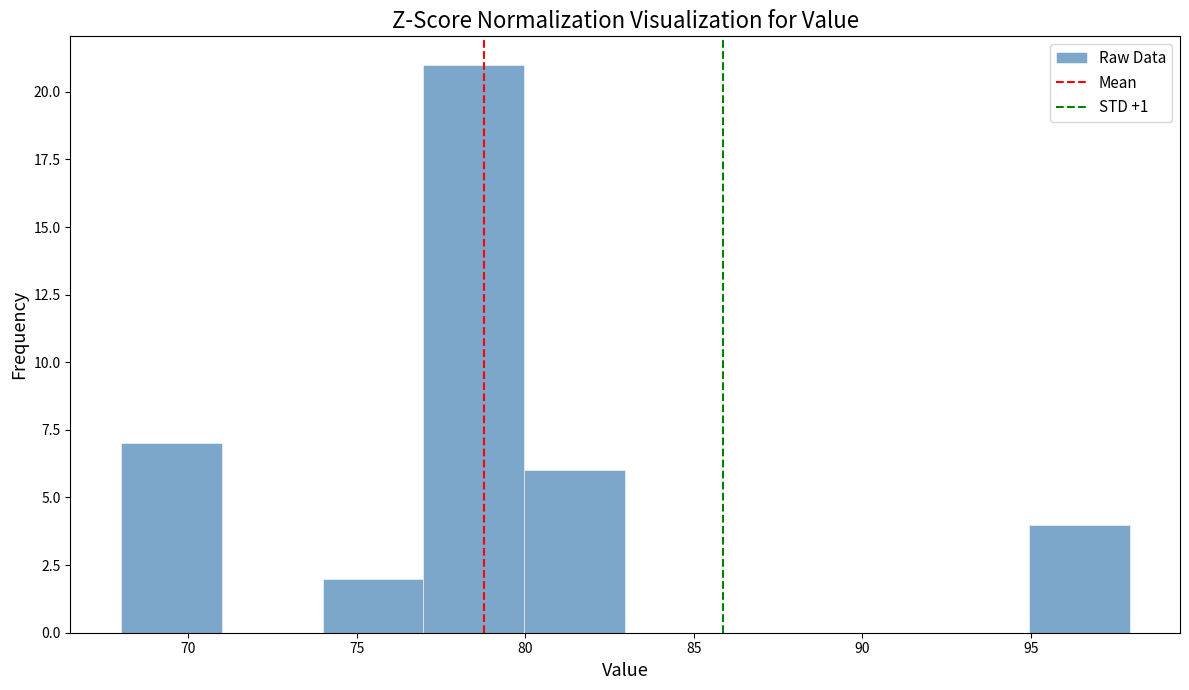

Reading left to right, list every bar in this chart as the range it spans on the x-axis followed by its height. Neither the bar edges nor the heights are printed on the chart, so give them approximately, as read against the axes.

68 to 71: 7
71 to 74: 0
74 to 77: 2
77 to 80: 21
80 to 83: 6
83 to 86: 0
86 to 89: 0
89 to 92: 0
92 to 95: 0
95 to 98: 4